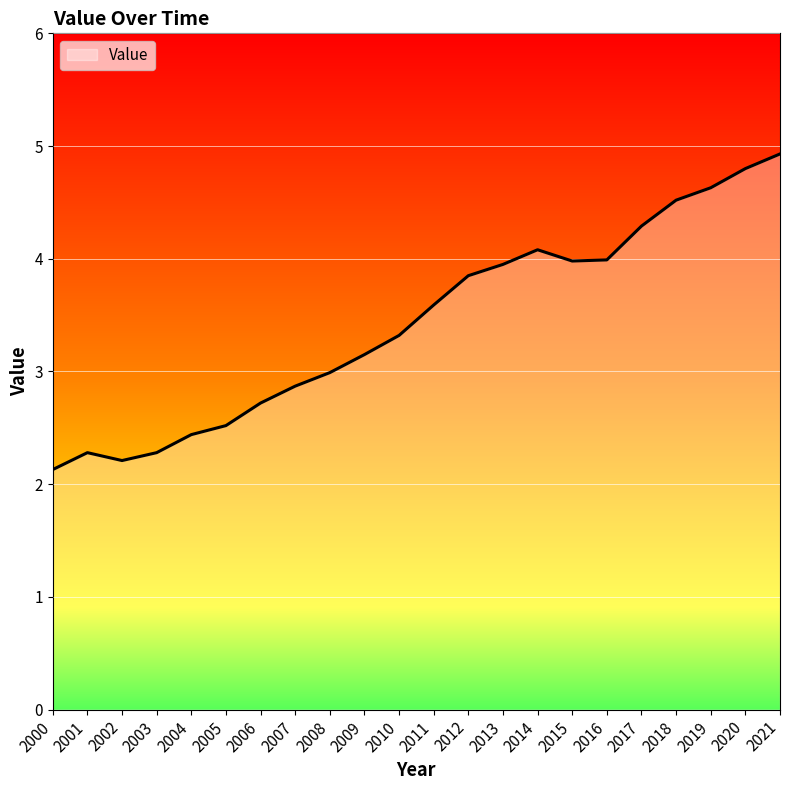

True or false: the data shows 2.4 at 2004.

True